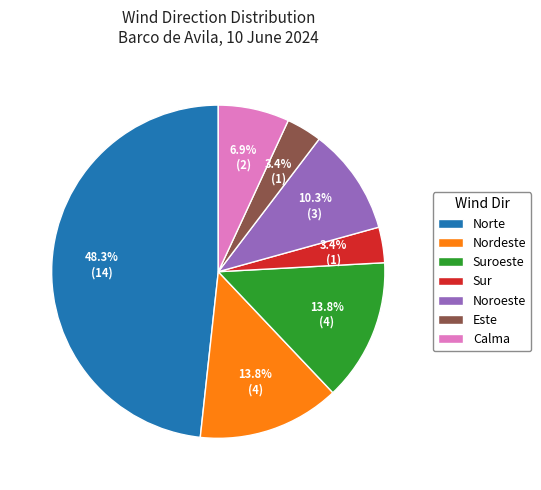

Does any single category account for the majority?

No